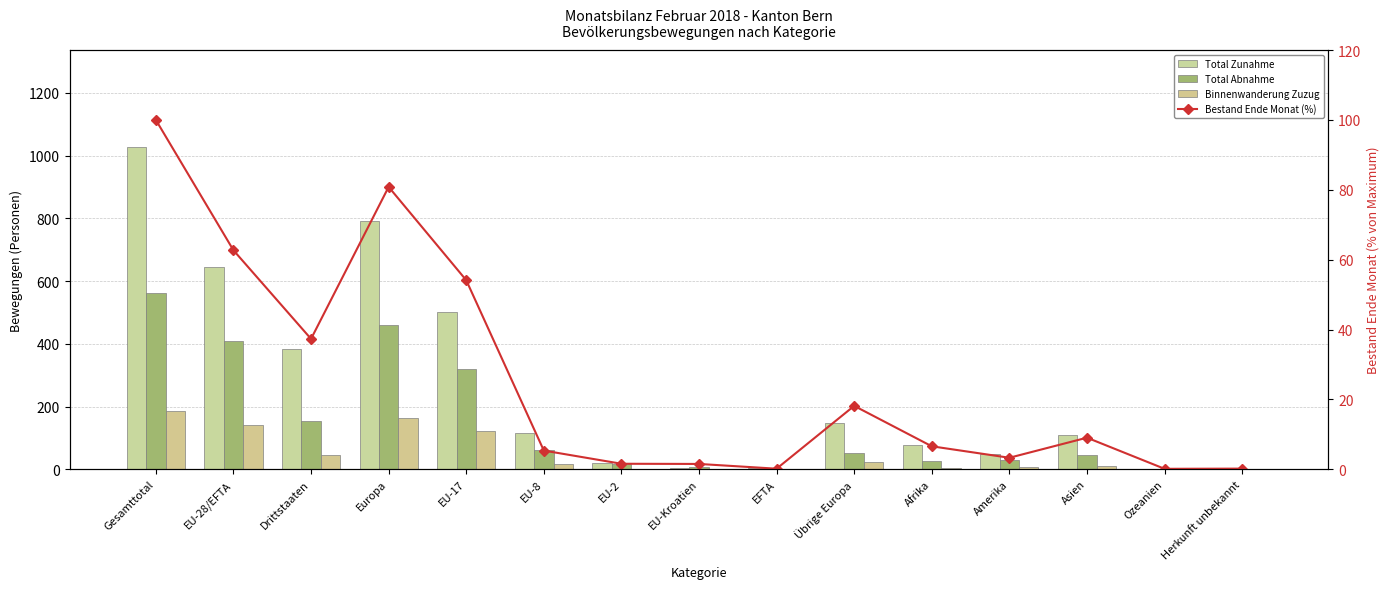

True or false: Total Zunahme has a value of 207.0 at EU-17.

False